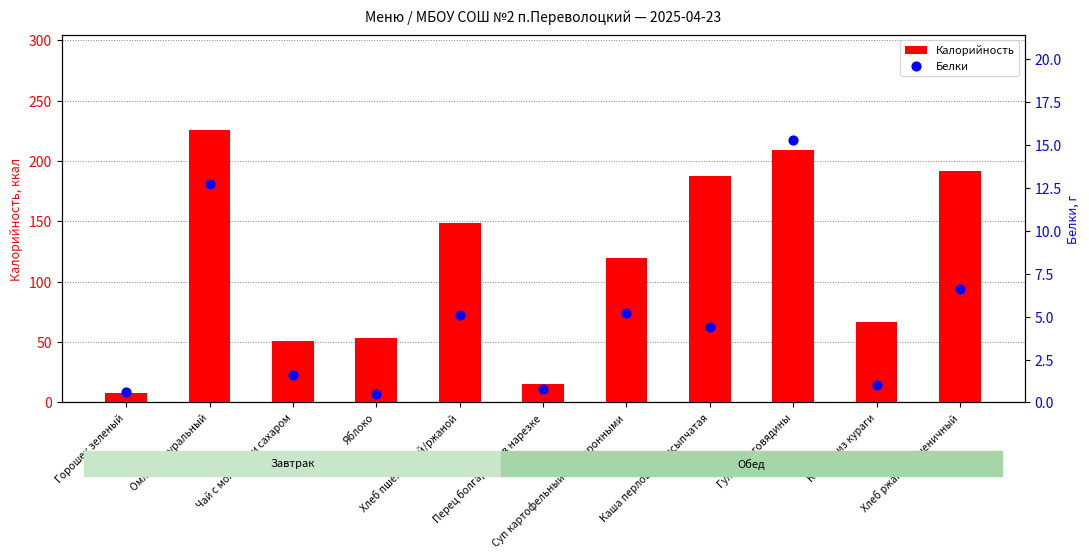

Which series has the largest Y range (max minus min)?

Калорийность